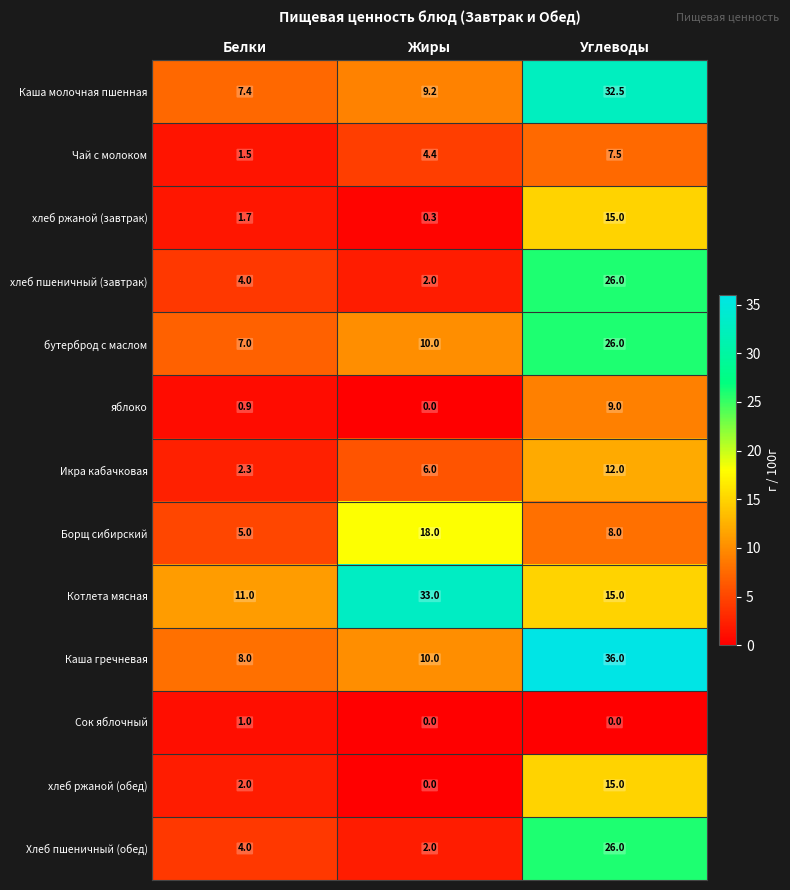

Rank the categories by хлеб ржаной (обед) value from highest to lowest.

Углеводы, Белки, Жиры